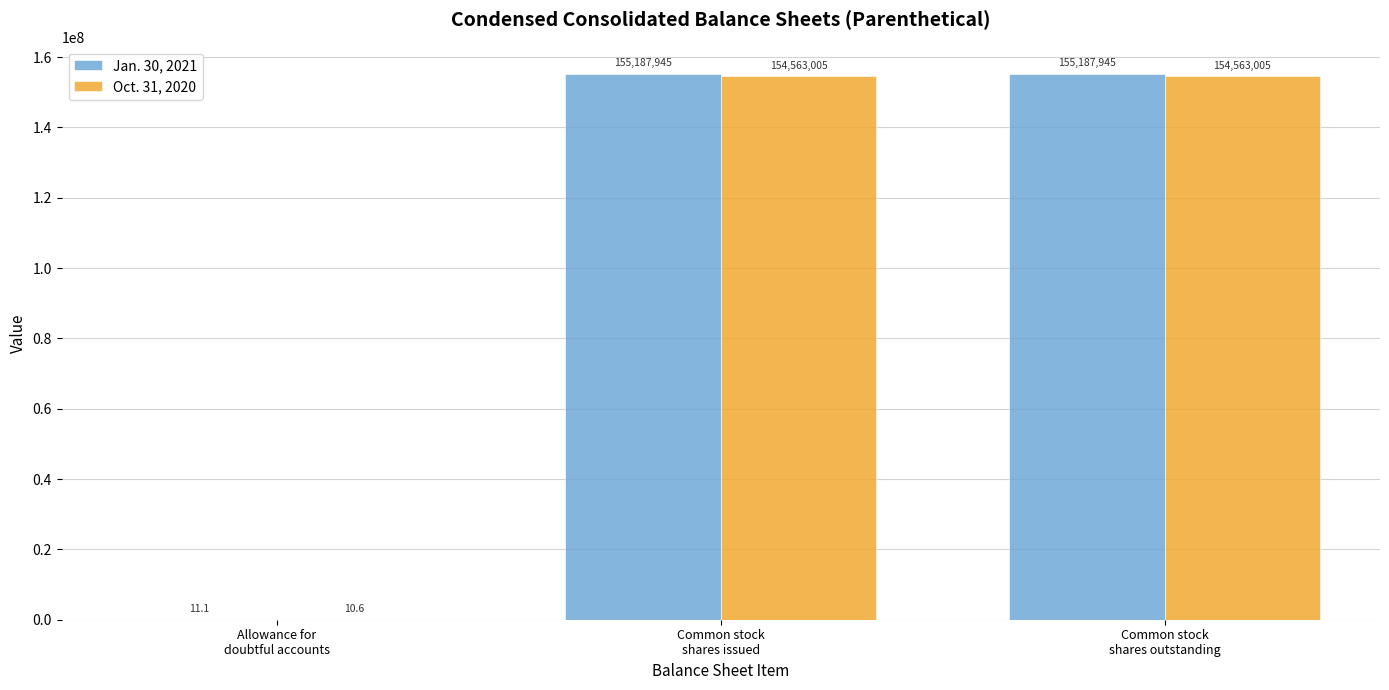

Reading left to right, what are all the values shown in this chart?

Jan. 30, 2021: Allowance for
doubtful accounts=11.1	Common stock
shares issued=155187945.0	Common stock
shares outstanding=155187945.0
Oct. 31, 2020: Allowance for
doubtful accounts=10.6	Common stock
shares issued=154563005.0	Common stock
shares outstanding=154563005.0